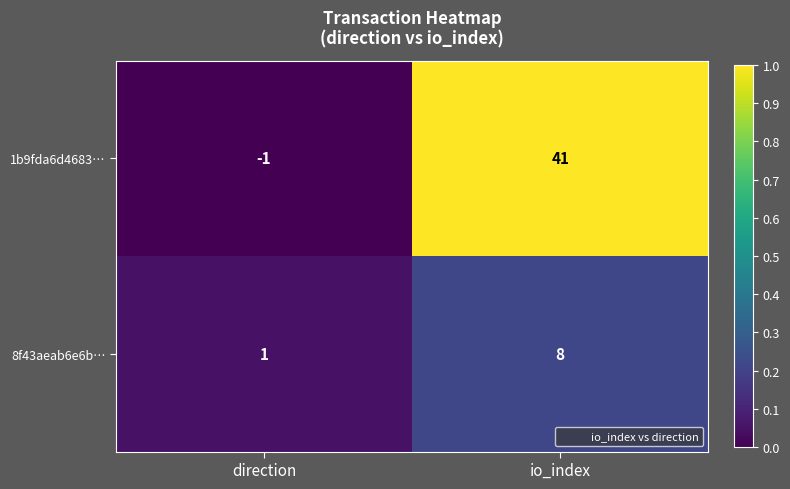

Reading left to right, transcribe all the data shown in this chart.

1b9fda6d4683…: direction=-1	io_index=41
8f43aeab6e6b…: direction=1	io_index=8